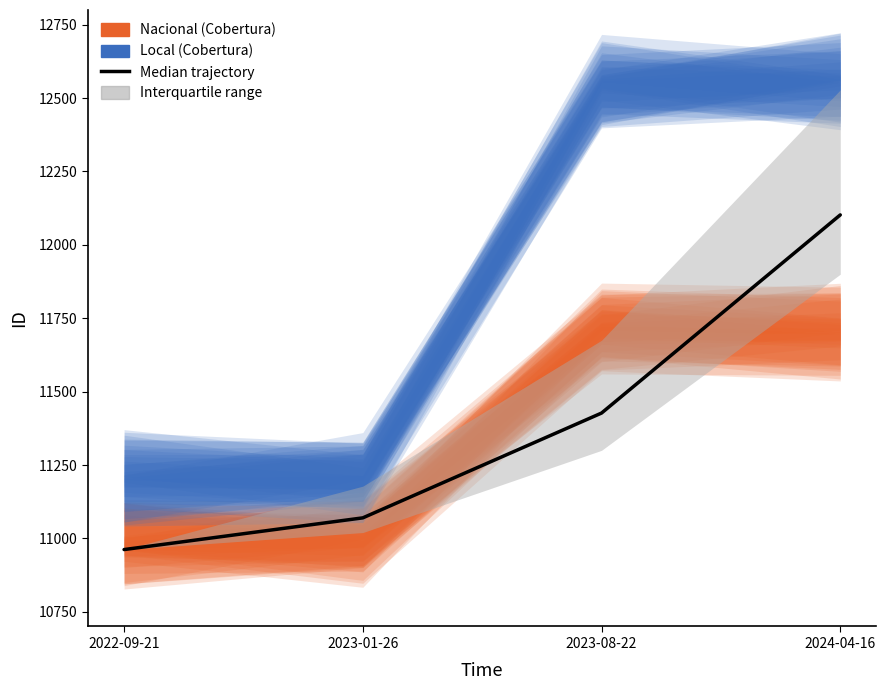

Count the number of categories in the chart.

4